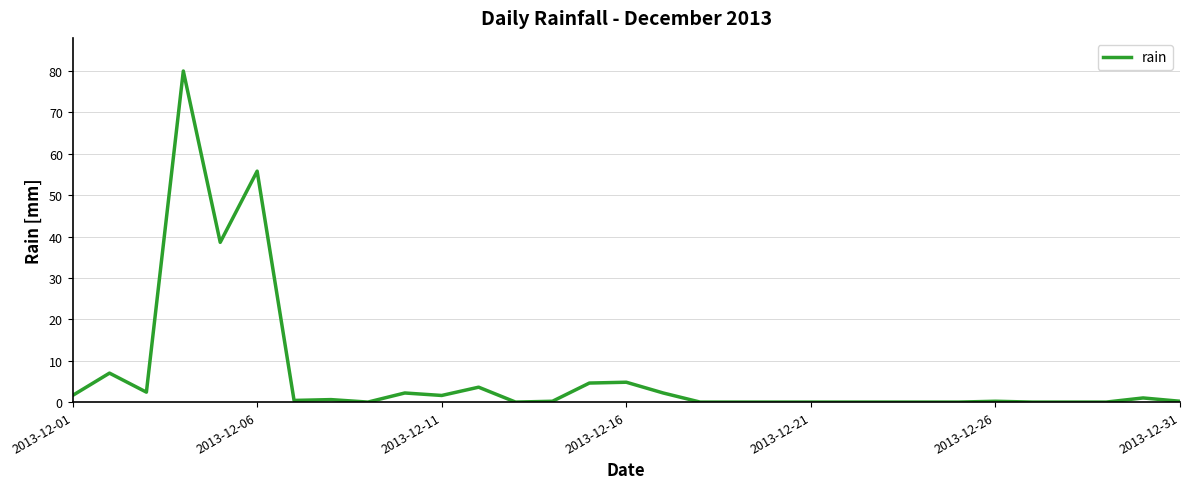

What is the greatest value displayed?

80.0